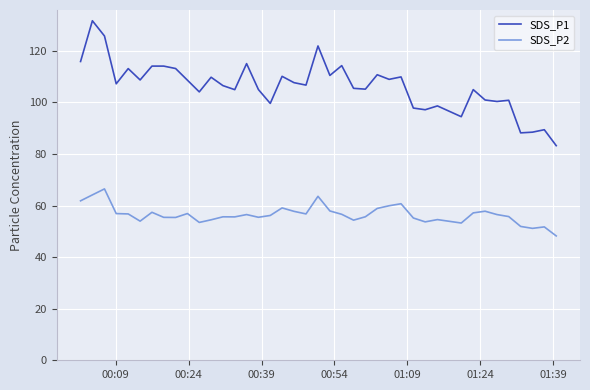

True or false: SDS_P2 and SDS_P1 intersect in this chart.

False